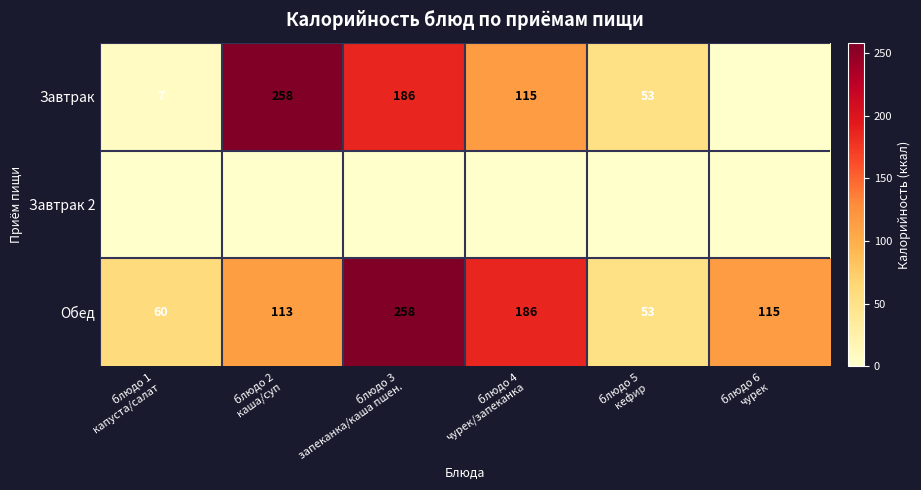

What is the highest value of the Обед series?

258